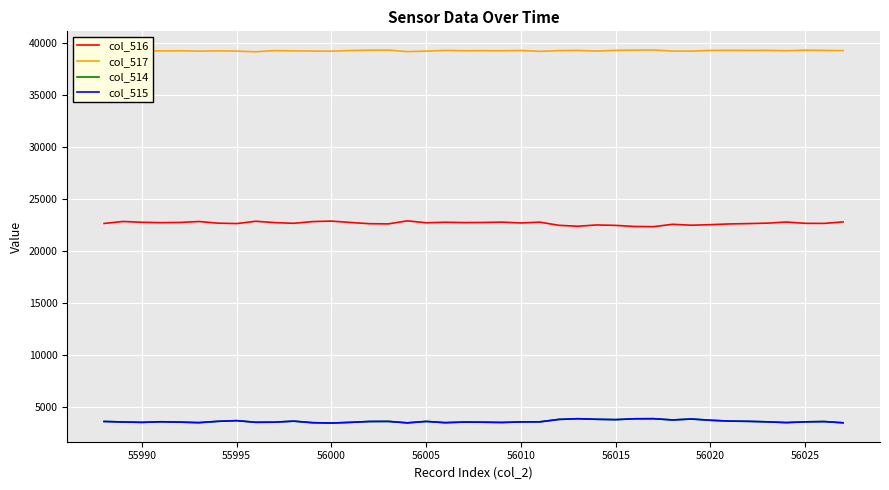

True or false: col_515 and col_516 intersect in this chart.

False